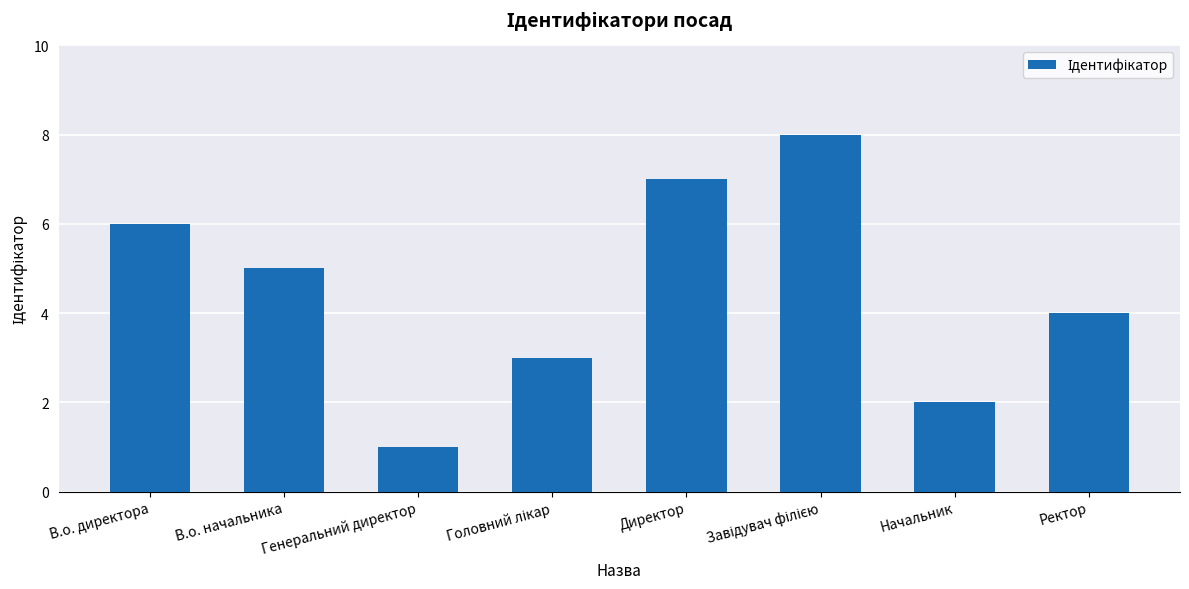

How many bars are there in total?

8